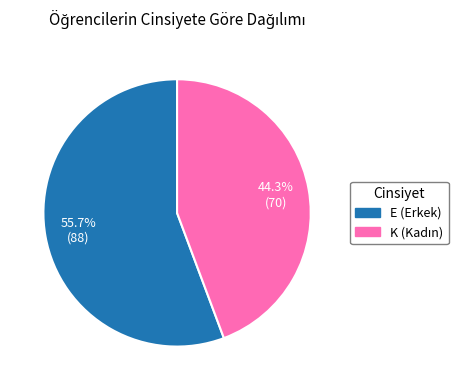

Rank the categories by value from highest to lowest.

E, K